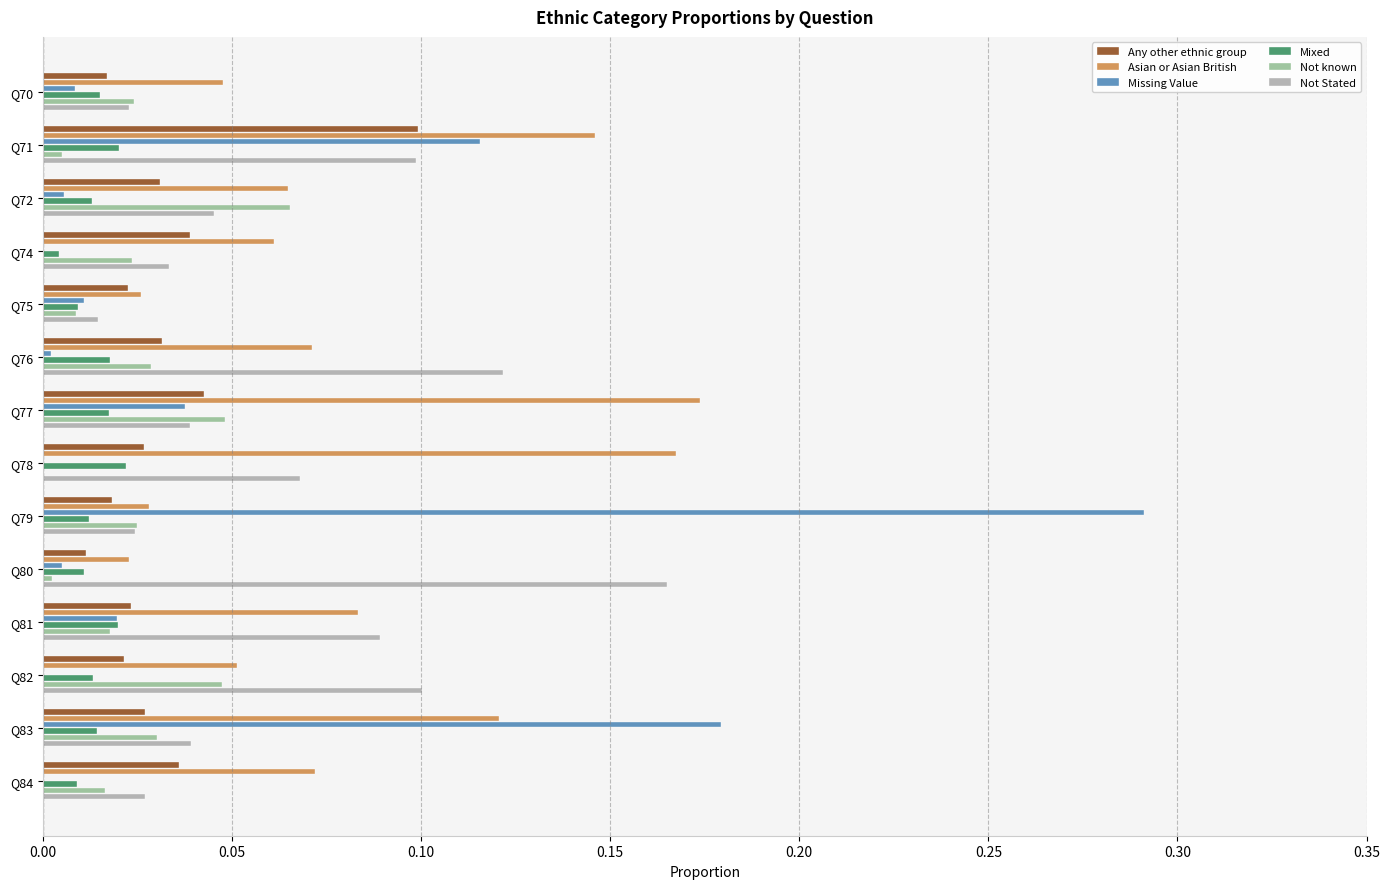

Is the value of Asian or Asian British at Q84 greater than the value of Any other ethnic group at Q72?

Yes